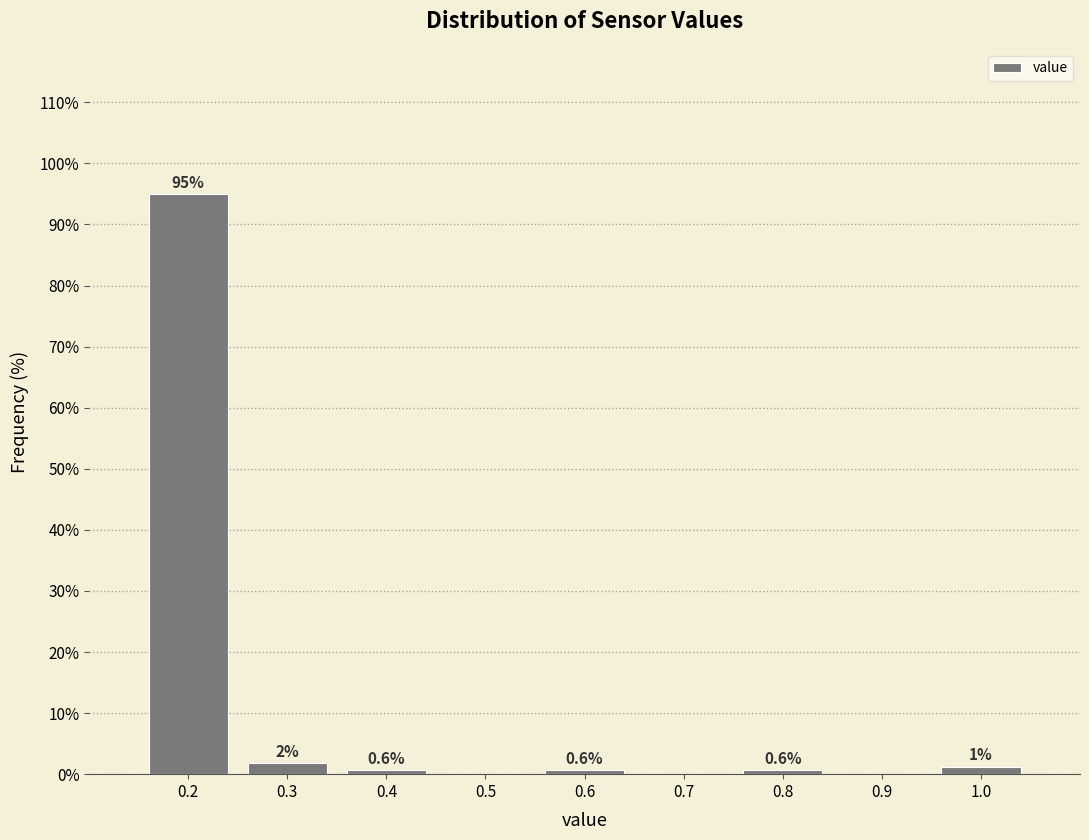

Which range on the x-axis has the tallest bar?

0.15 to 0.25